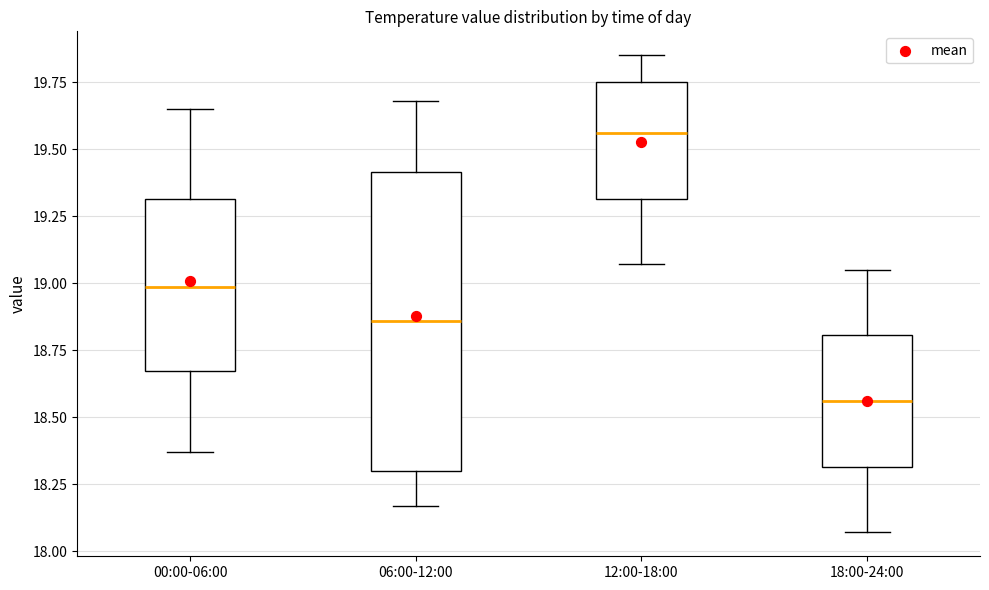

Reading left to right, transcribe this box plot: for each box, give where its median line is, the range the box spans, and where its two whiskers end, as read against the y-axis. The values are not printed on the chart, so give them approximately, as read against the axis.

00:00-06:00: median 19.00, box 18.65 to 19.30, whiskers 18.35 to 19.65
06:00-12:00: median 18.85, box 18.30 to 19.40, whiskers 18.15 to 19.70
12:00-18:00: median 19.55, box 19.30 to 19.75, whiskers 19.05 to 19.85
18:00-24:00: median 18.55, box 18.30 to 18.80, whiskers 18.05 to 19.05